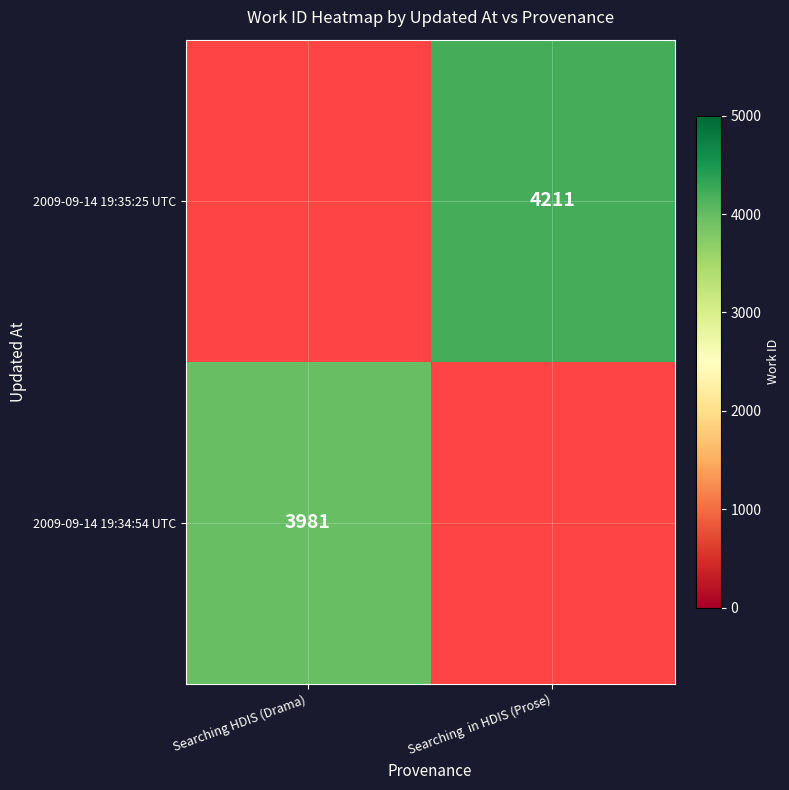

True or false: 2009-09-14 19:34:54 UTC has a value of 2115 at Searching HDIS (Drama).

False